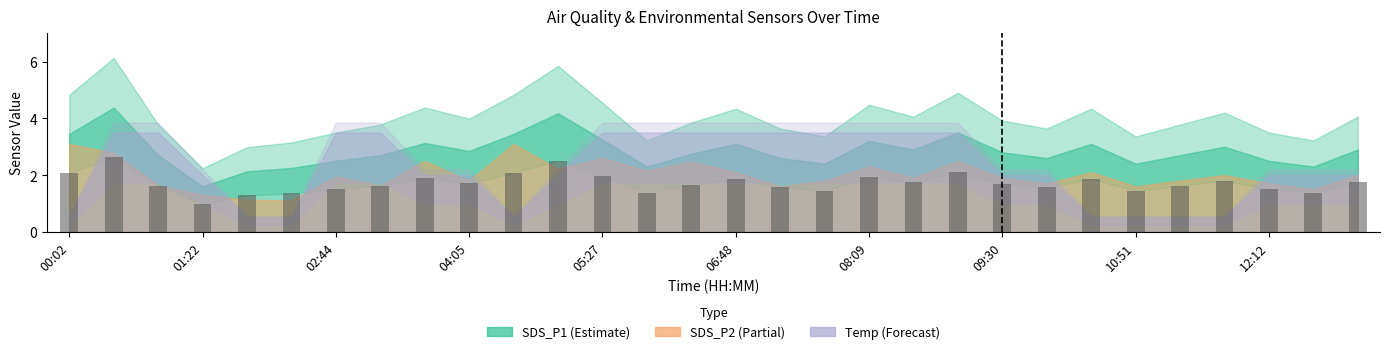

What is the sum of all values?

51.4